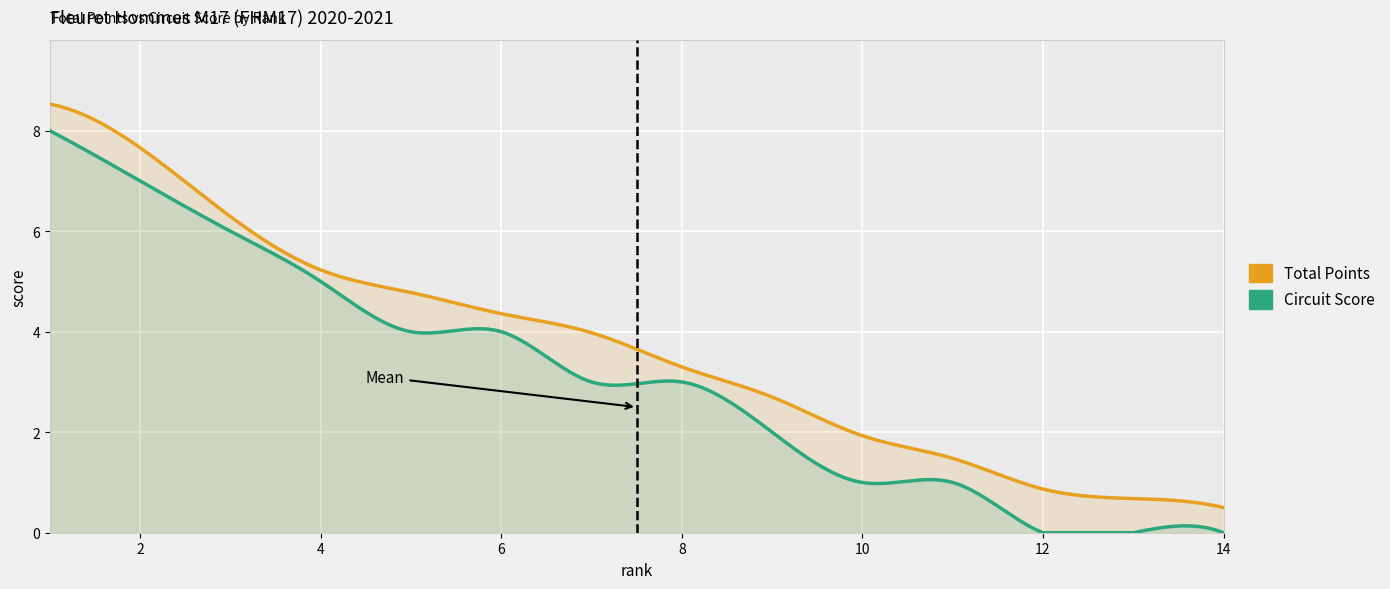

The Total Points series shows 7.7 at 2. True or false?

True